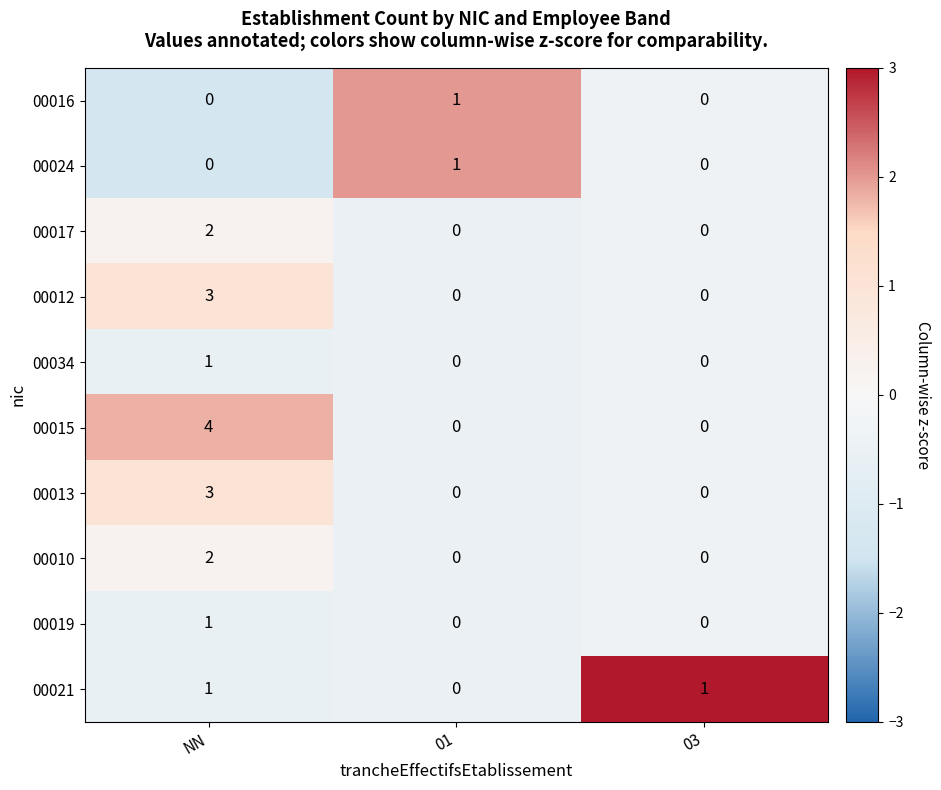

Which category has the highest value in the 00034 series?

NN